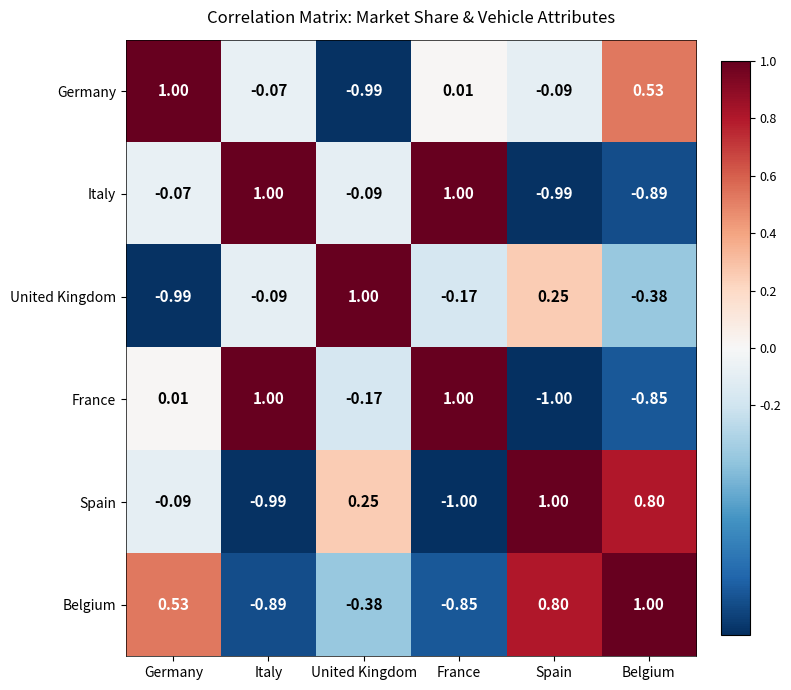

Which series changed the most between Germany and Italy?

Belgium